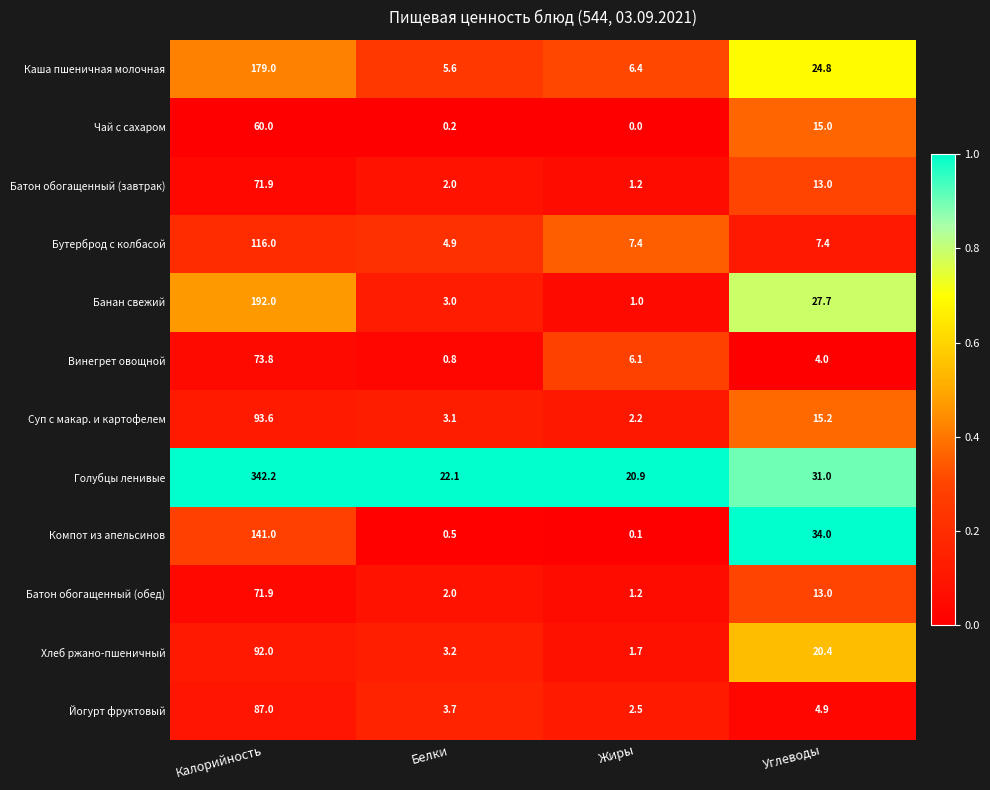

Is it true that Каша пшеничная молочная equals 10.1 at Белки?

False